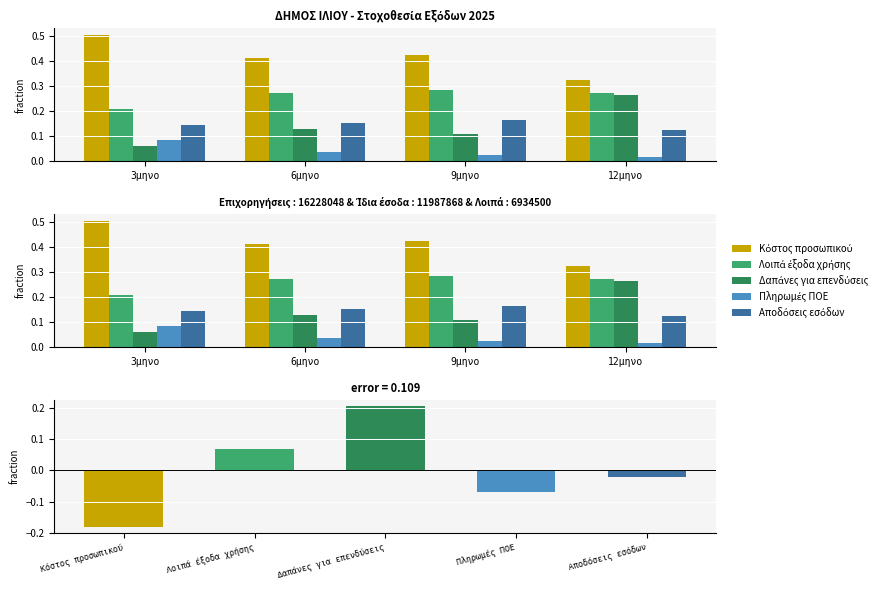

What is the label of the 4th bar from the left?

12μηνο